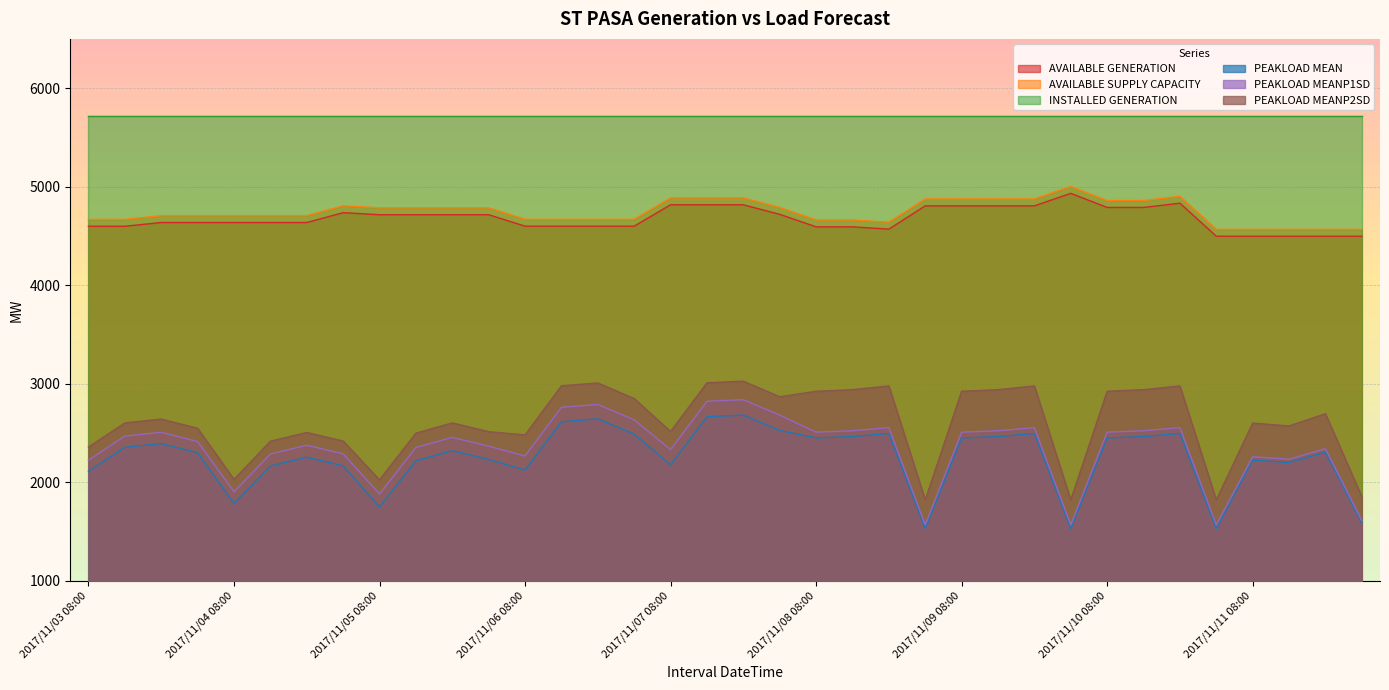

Where is AVAILABLE SUPPLY CAPACITY nearest to the value 4785?

2017/11/05 08:00